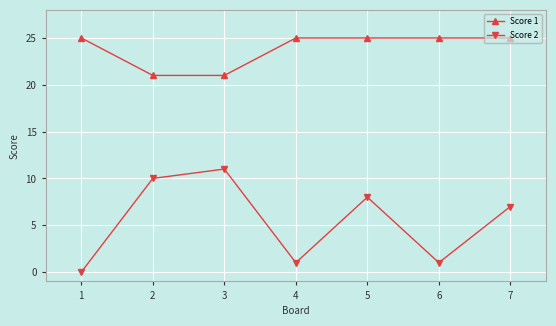

The Score 2 series shows 8 at 5. True or false?

True